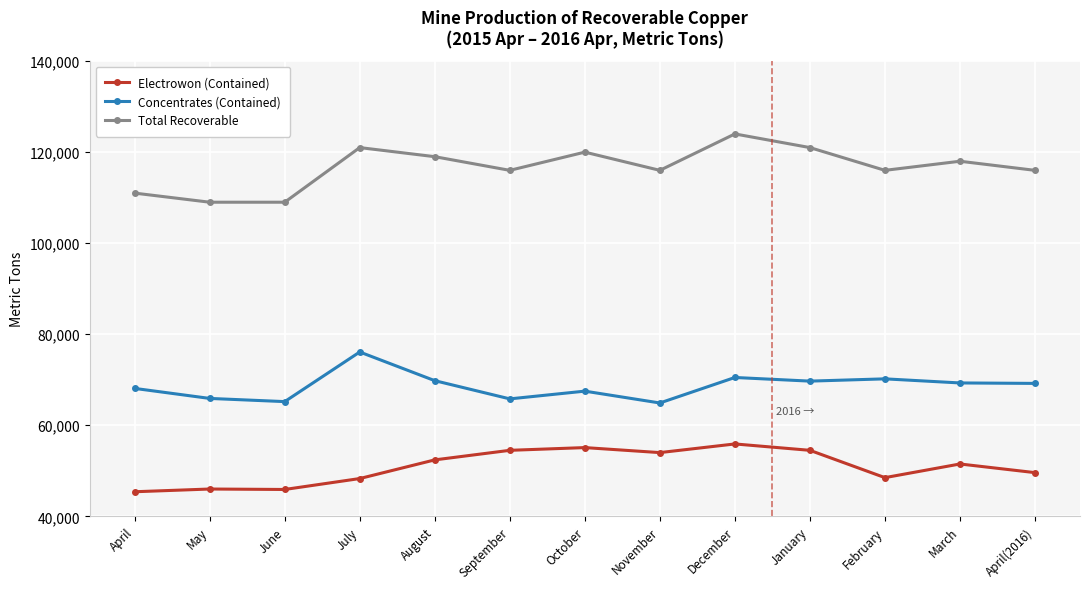

The value of Total Recoverable at November is 116000. True or false?

True